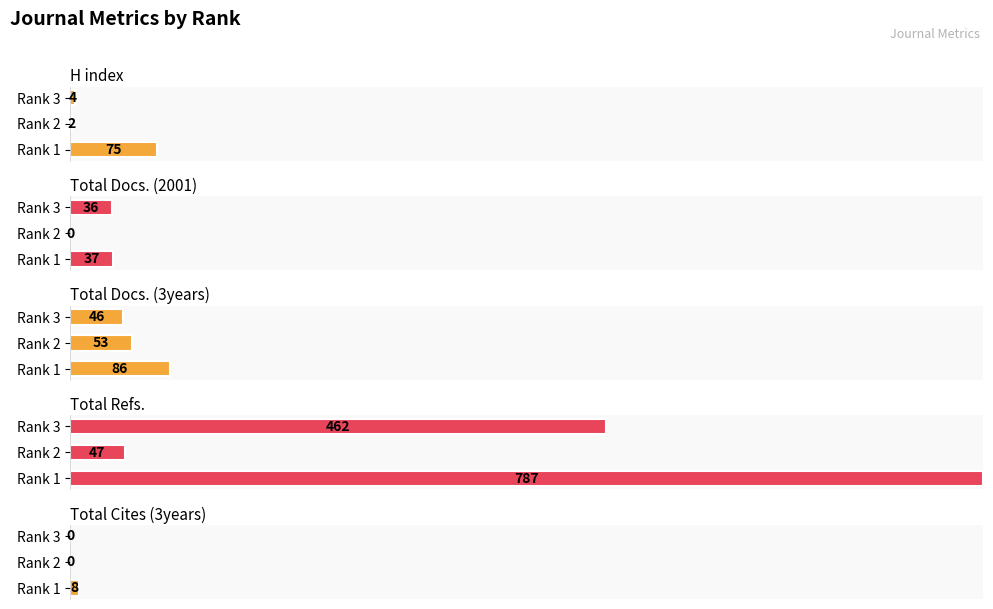

Are the bars grouped side by side (vs. stacked)?

Yes